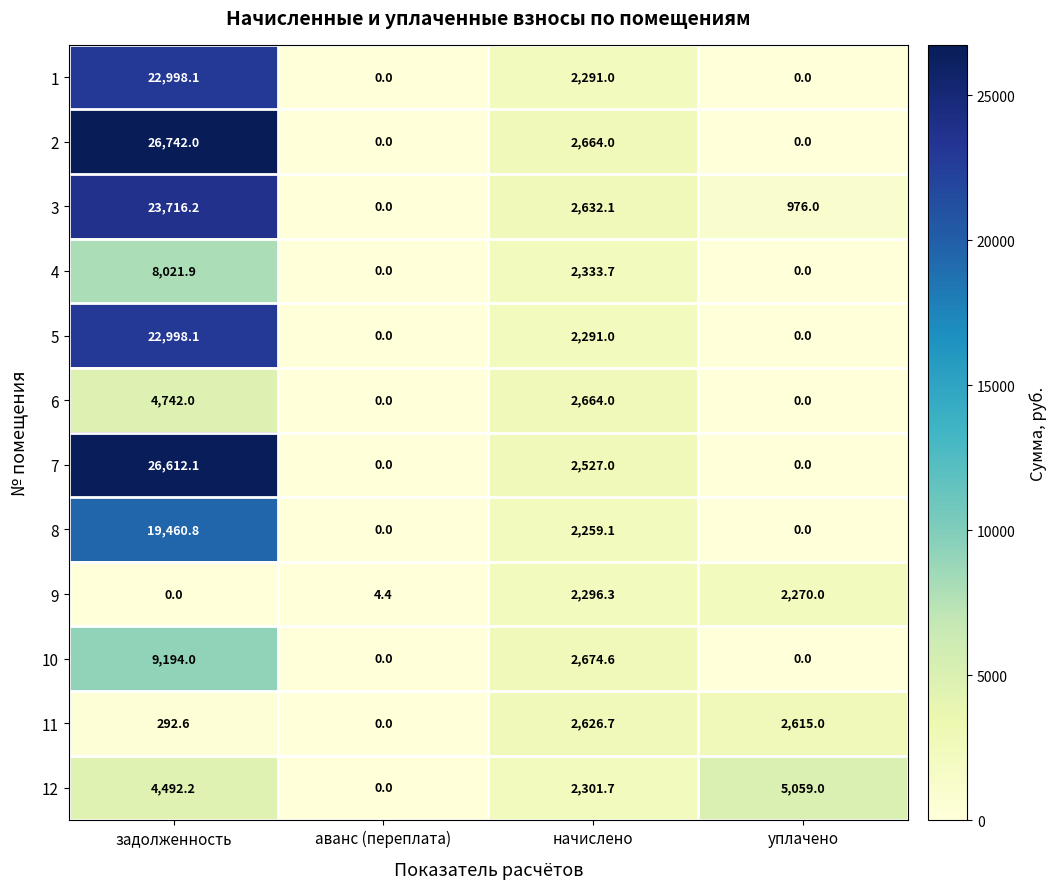

What is the sum of all 7 values?

29139.1